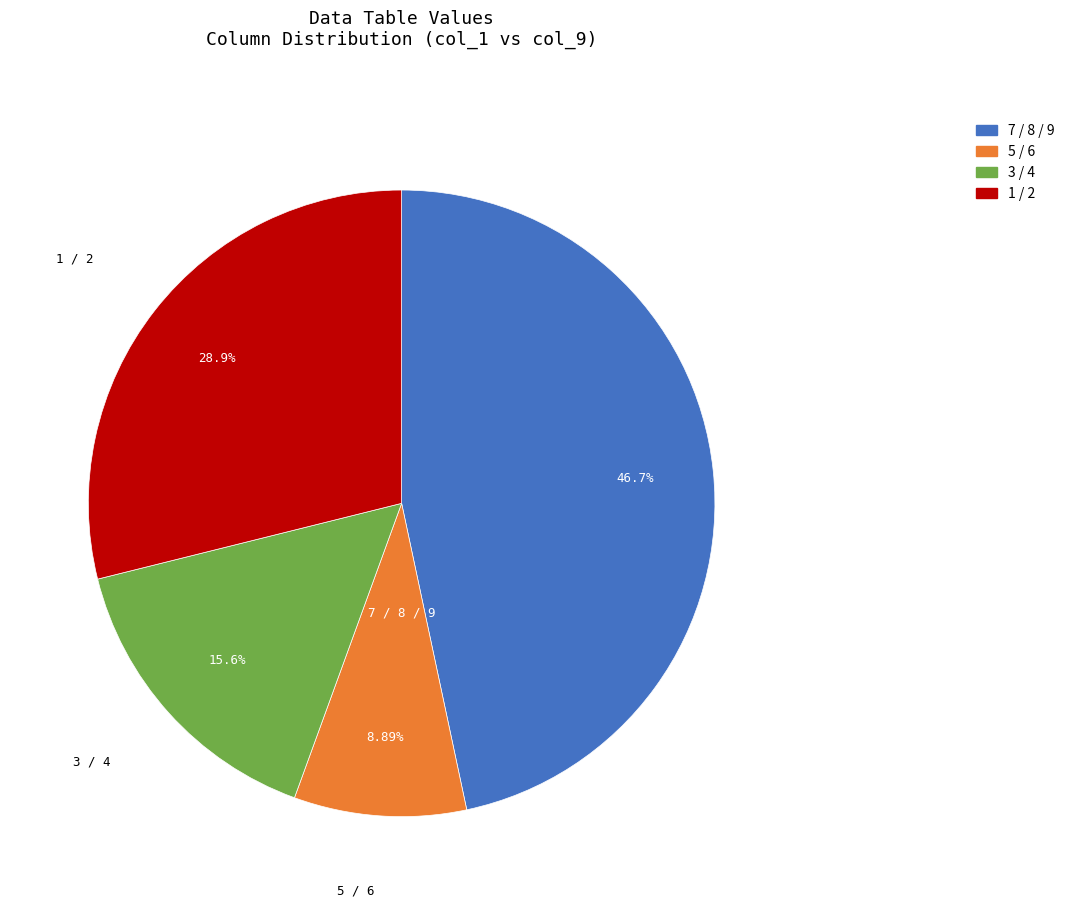

Is there a majority slice in this chart?

No